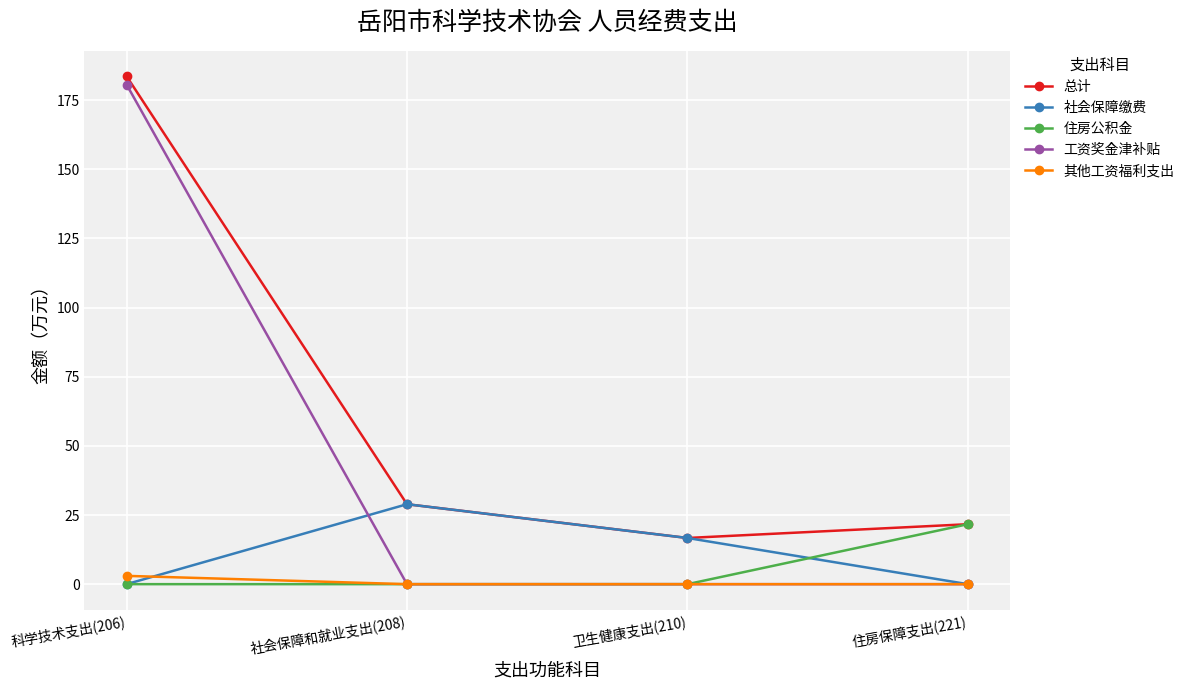

Where is the first local maximum for 社会保障缴费?

社会保障和就业支出(208)